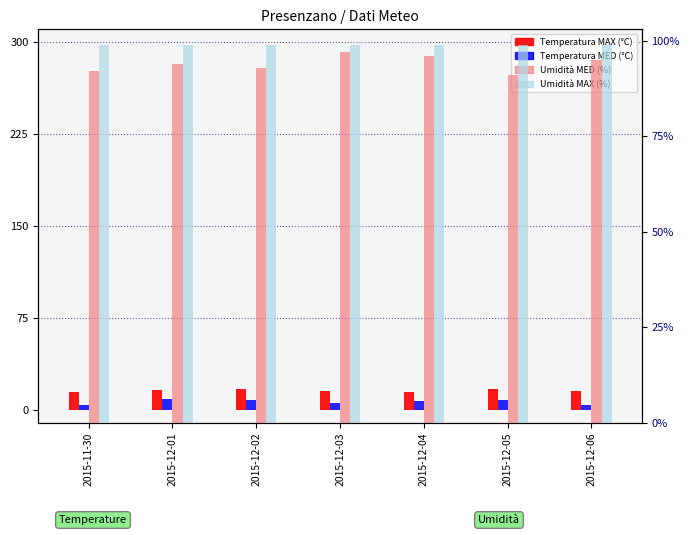

How many bars are there in total?

28